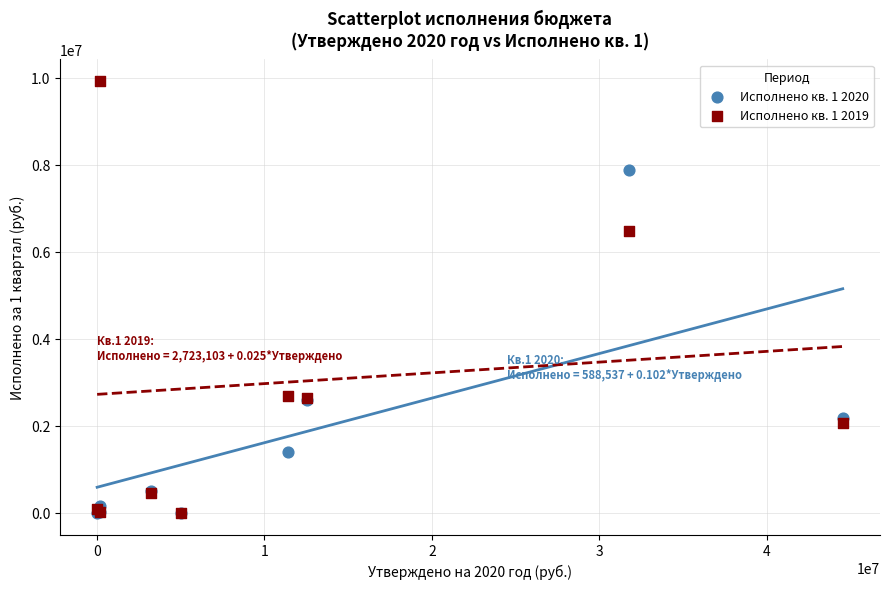

Which series has the widest spread of Y values?

Исполнено кв. 1 2019